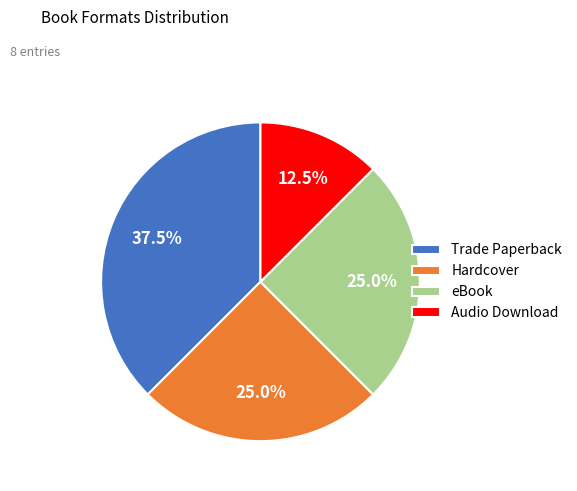

To the nearest percent, what is the difference between the largest and smallest slice percentages?

25%